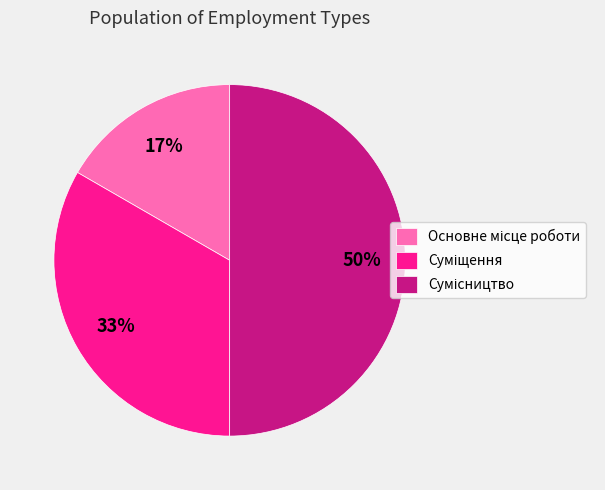

To the nearest percent, what is the average slice percentage?

33%